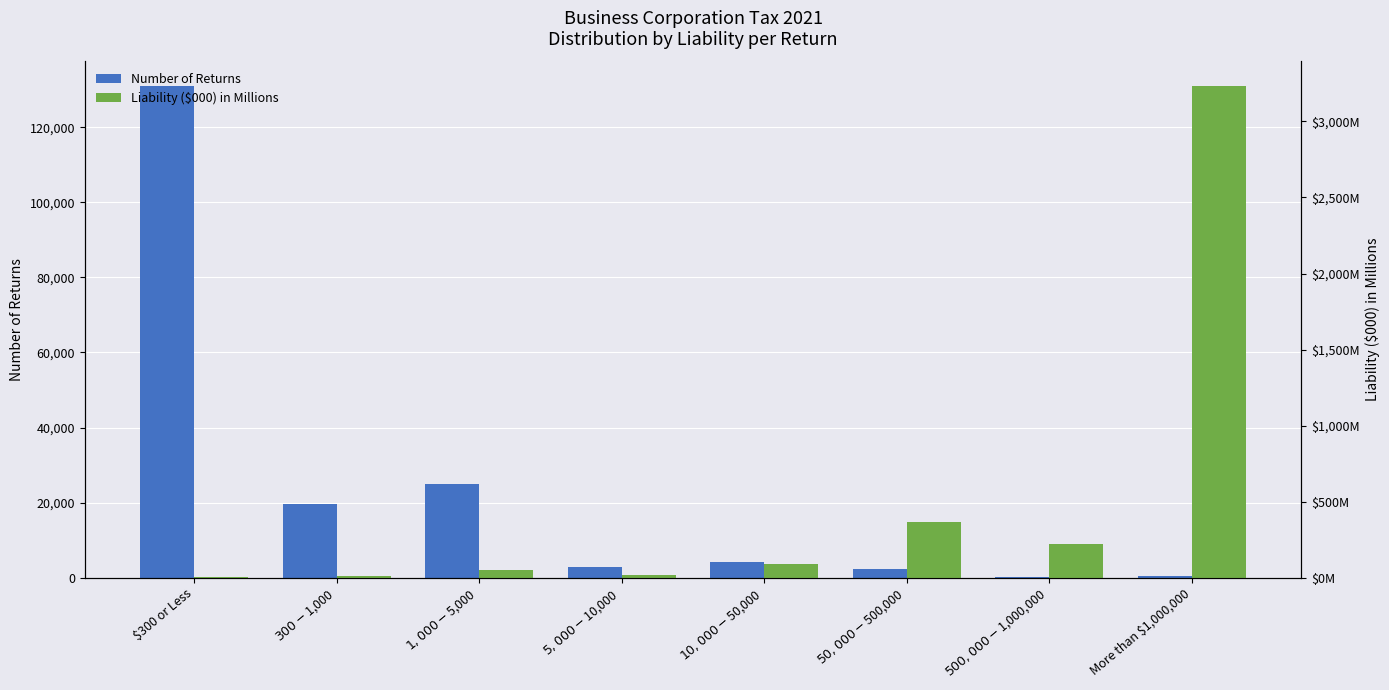

Read the Number of Returns value at $300 or Less.

130972.0